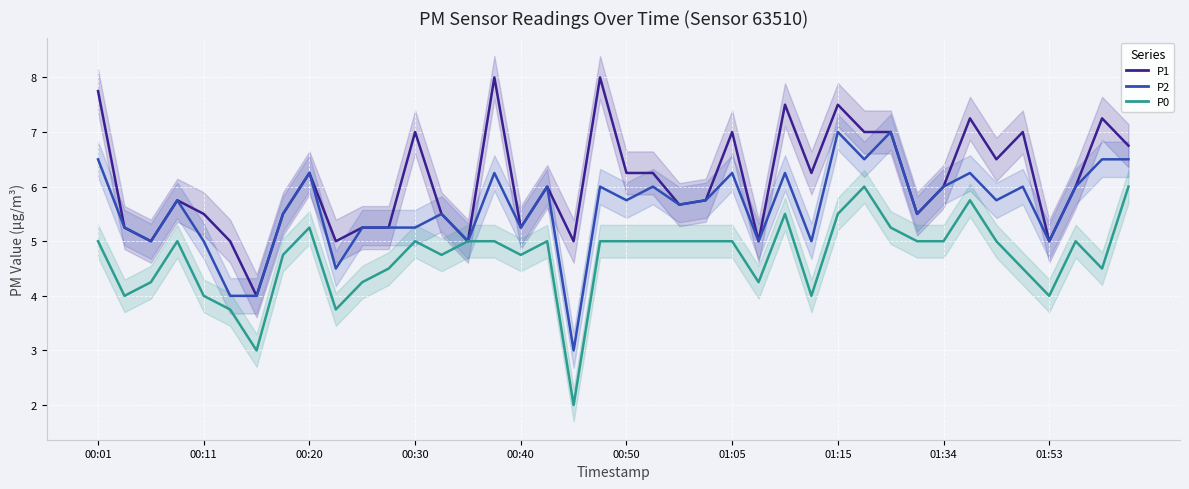

How many values in the P0 series exceed 5?

7